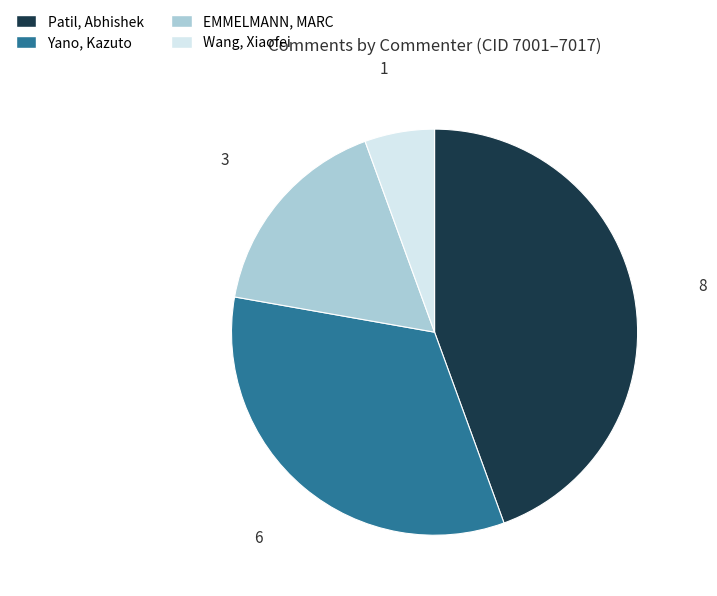

The EMMELMANN, MARC slice represents 1% of the pie. True or false?

False